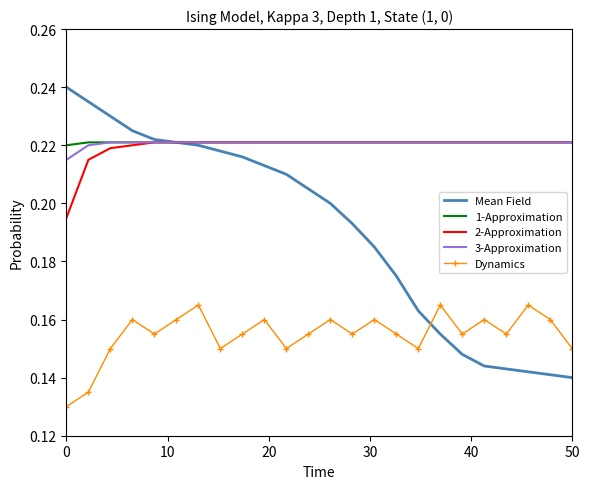

How many distinct data groups are displayed?

5